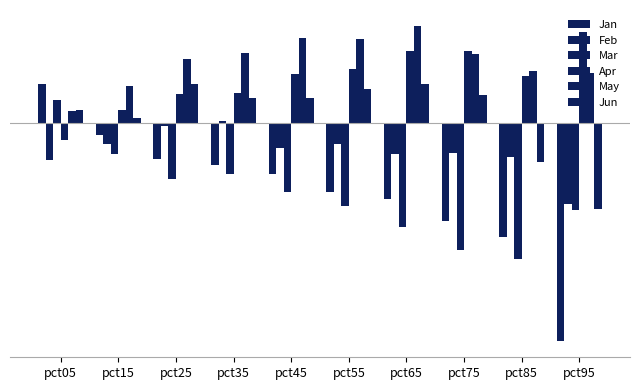

Are the bars horizontal?

No